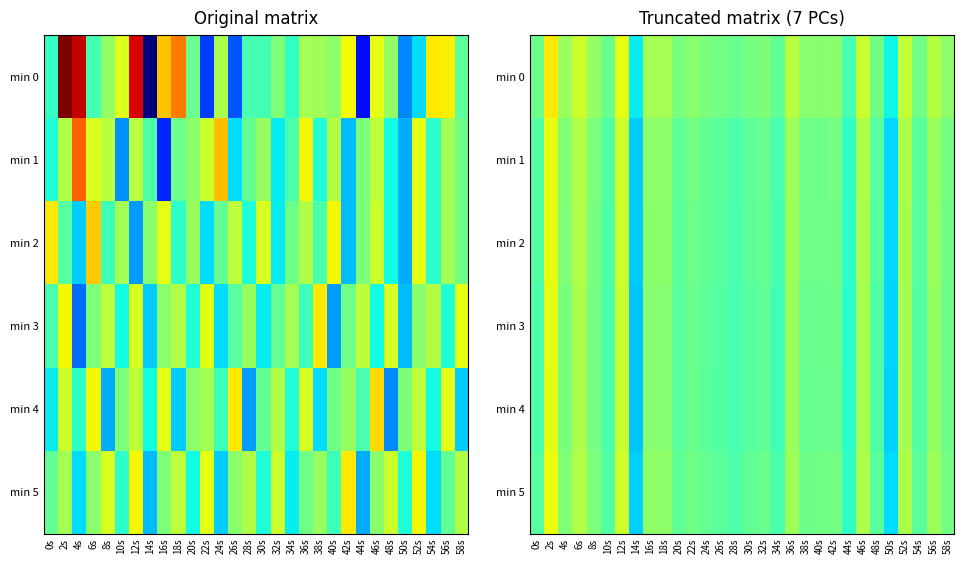

What is the sum of the min 3 values at 42s and 52s?

-250.0